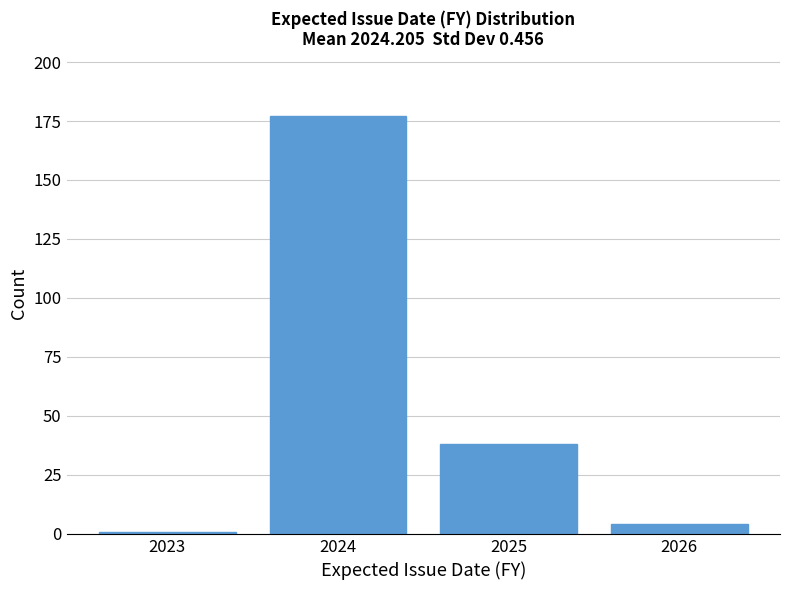

Reading left to right, list all the values displayed in this chart.

1	177	38	4